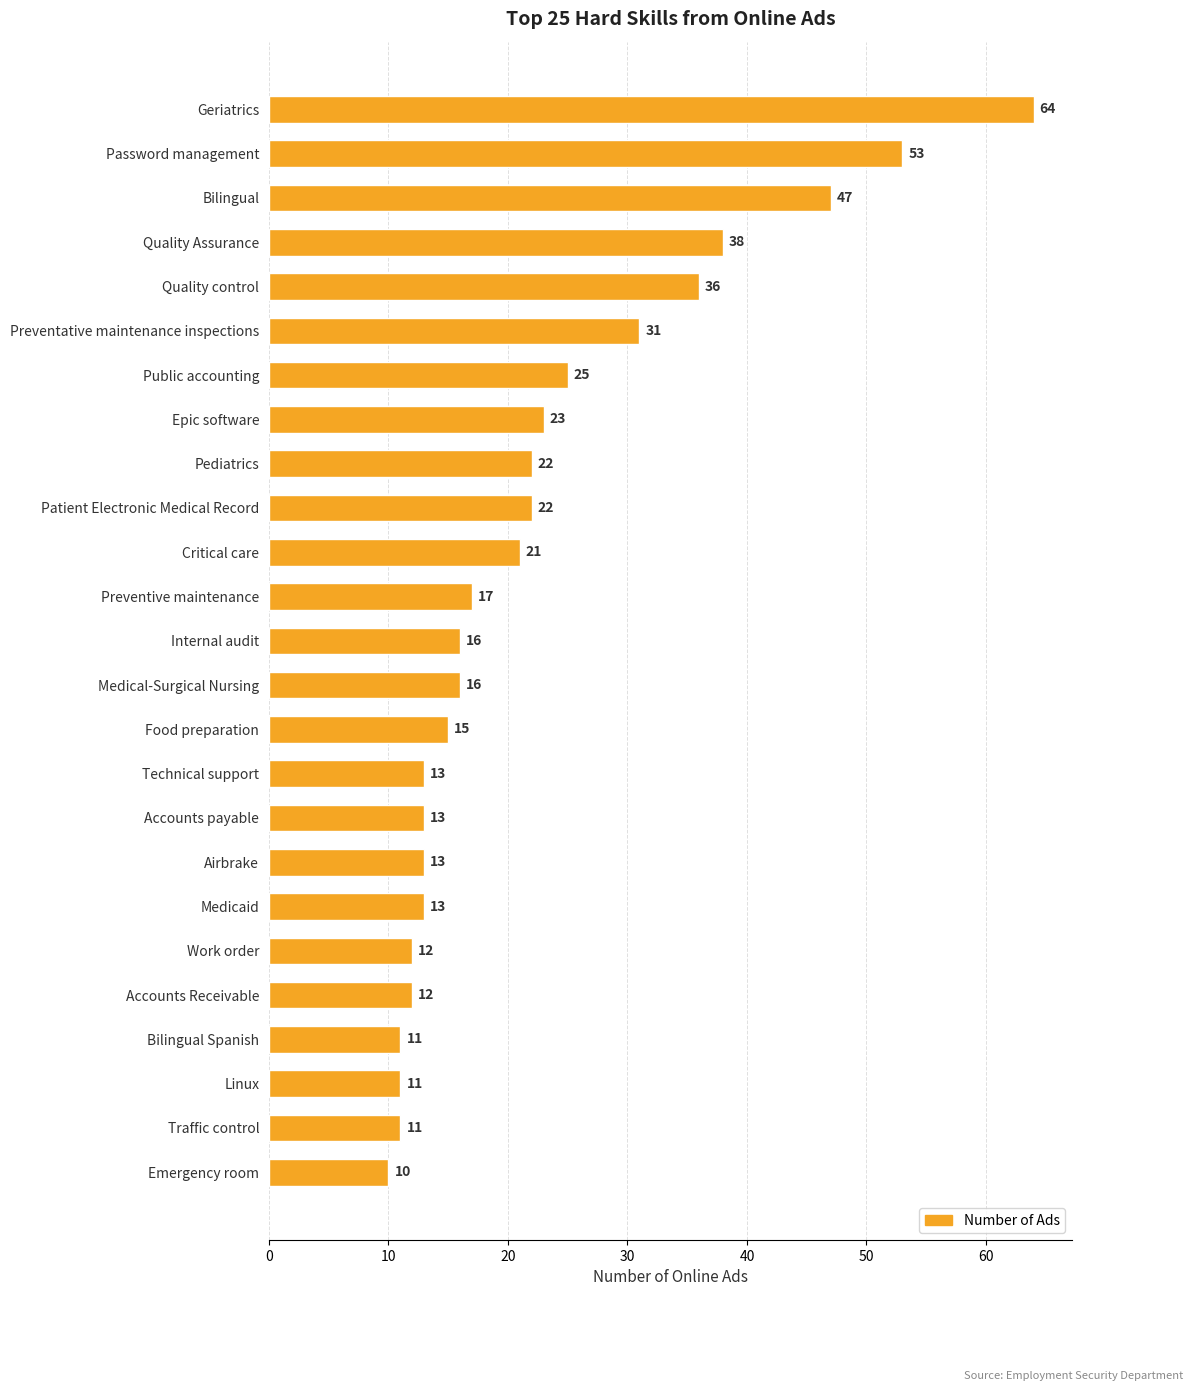

Does the chart contain stacked bars?

No